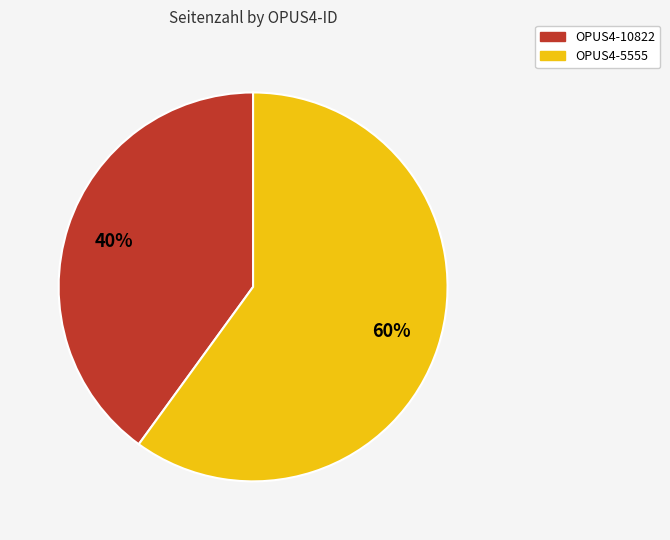

Rank the categories by value from highest to lowest.

OPUS4-5555, OPUS4-10822